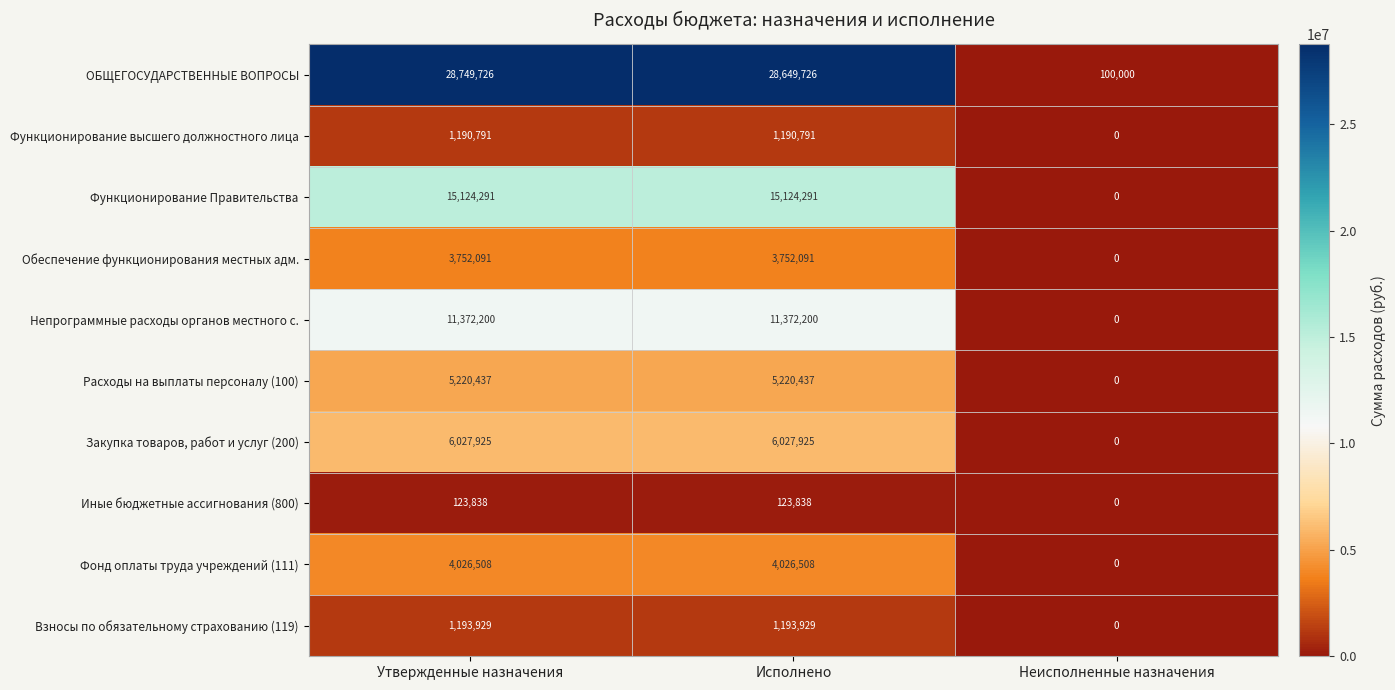

What is the sum of all Непрограммные расходы органов местного с. values?

22744400